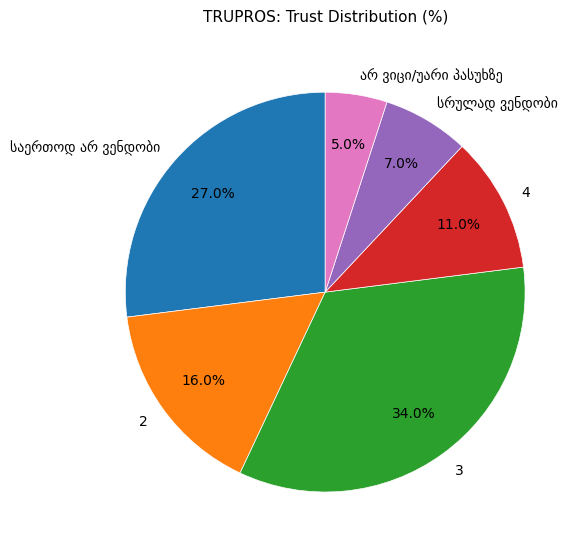

Is there a majority slice in this chart?

No